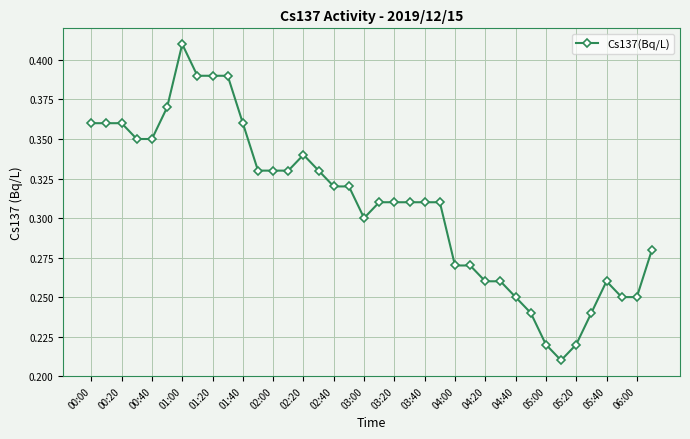

Count the values in the range 0 to 1.

38